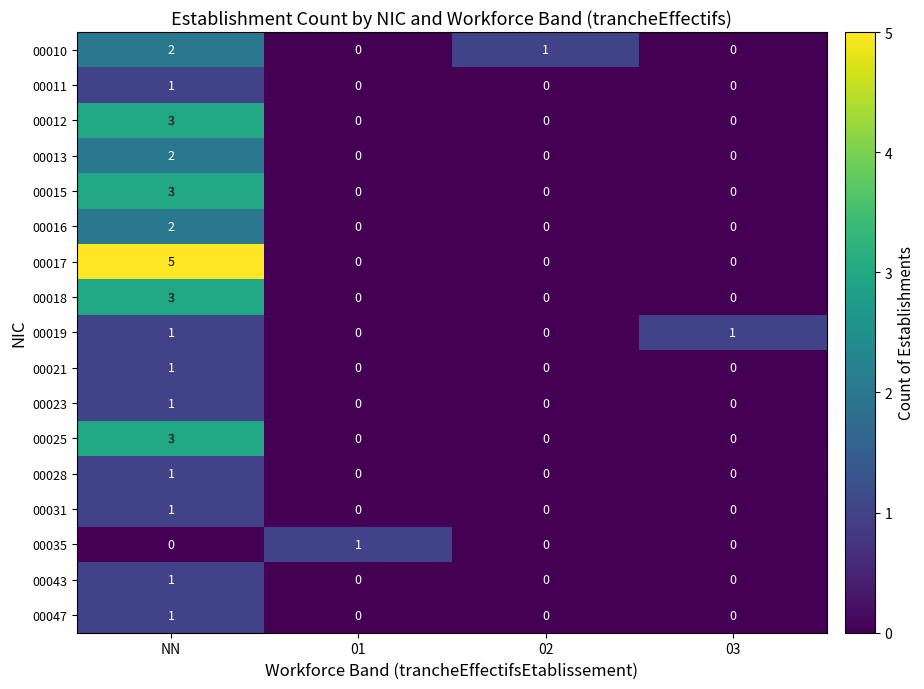

How many 00012 values are between 0 and 3?

4